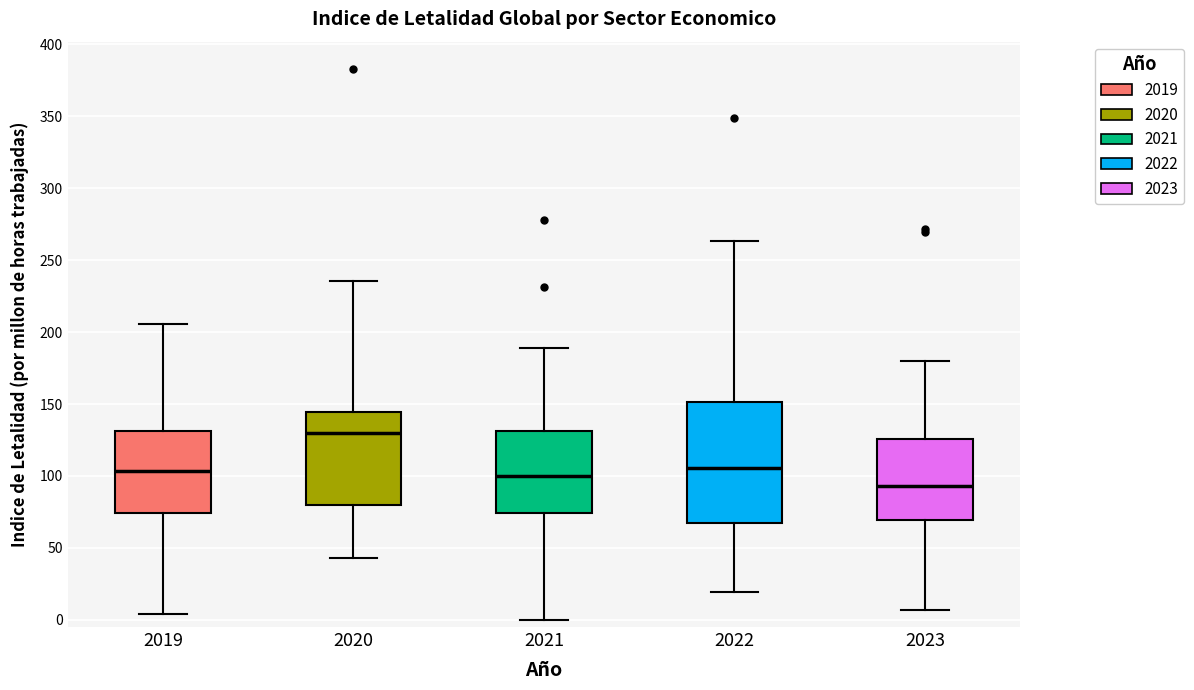

Reading left to right, read every box against the y-axis: the position of its median line, the range the box covers, and the ends of its whiskers. The values are not printed on the chart, so give them approximately, as read against the axis.

2019: median 105, box 75 to 130, whiskers 5 to 205
2020: median 130, box 80 to 145, whiskers 45 to 235
2021: median 100, box 75 to 130, whiskers 0 to 190
2022: median 105, box 65 to 150, whiskers 20 to 265
2023: median 95, box 70 to 125, whiskers 5 to 180